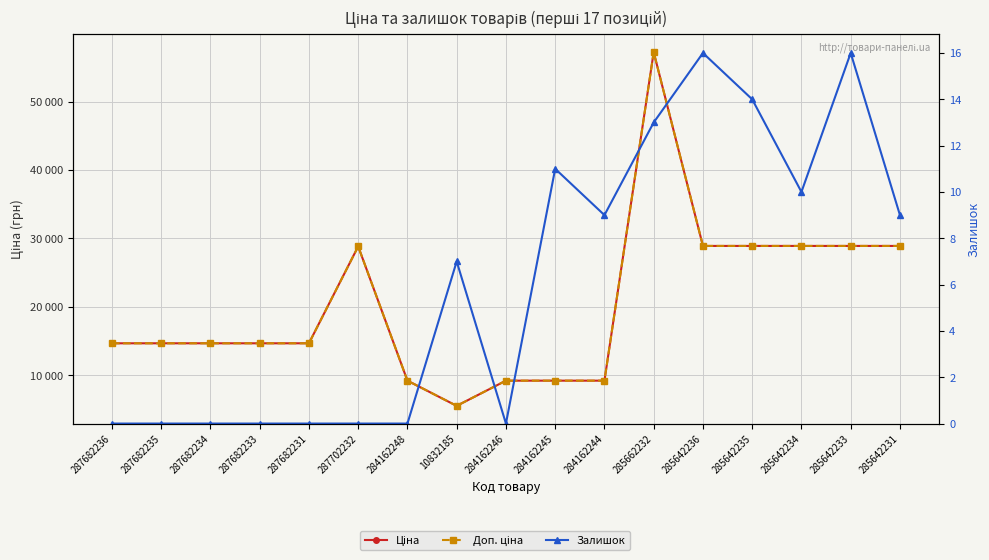

Reading left to right, list all the values displayed in this chart.

Ціна: 14649.6	14649.6	14649.6	14649.6	14649.6	28821.8	9185.1	5497.3	9185.1	9185.1	9185.1	57235.5	28890.3	28890.3	28890.3	28890.3	28890.3
Доп. ціна: 14649.6	14649.6	14649.6	14649.6	14649.6	28821.8	9185.1	5497.3	9185.1	9185.1	9185.1	57235.5	28890.3	28890.3	28890.3	28890.3	28890.3
Залишок: 0.0	0.0	0.0	0.0	0.0	0.0	0.0	7.0	0.0	11.0	9.0	13.0	16.0	14.0	10.0	16.0	9.0